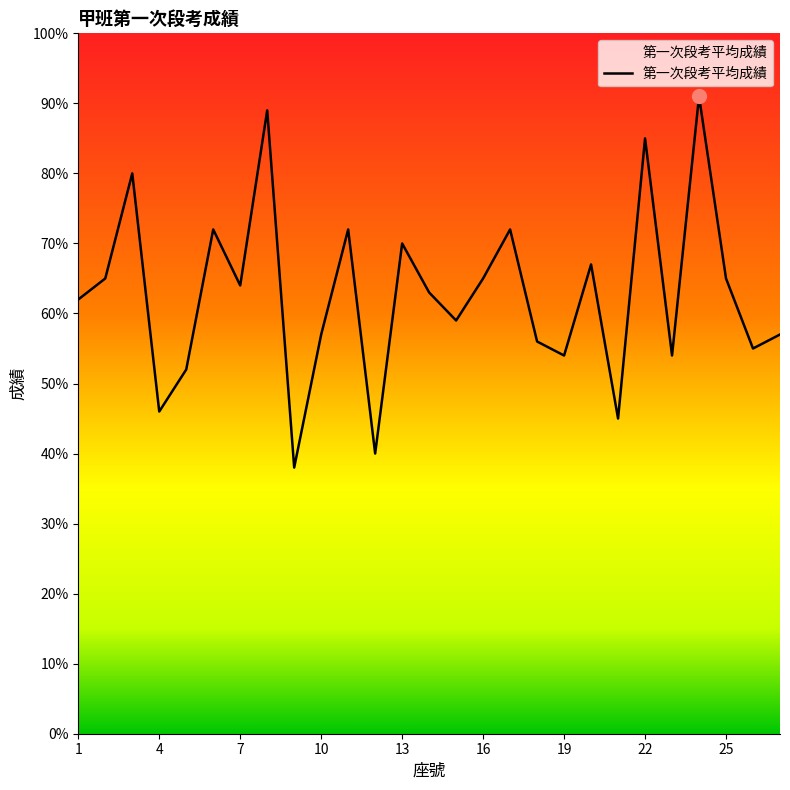

What is the minimum value shown in the chart?

38